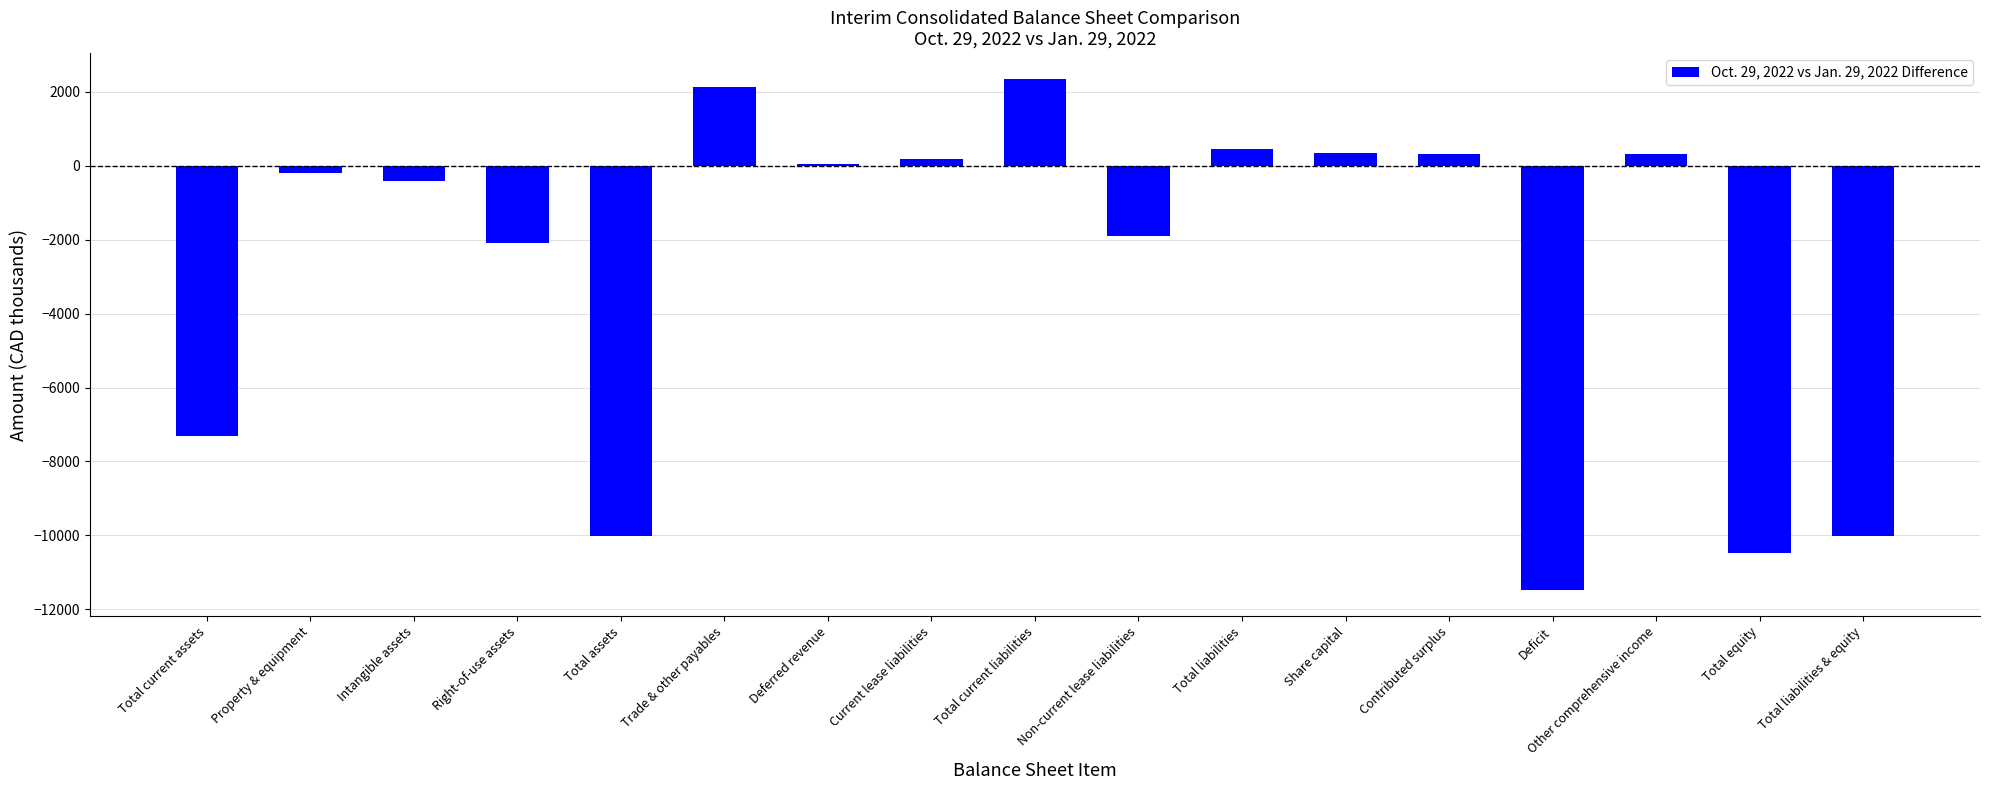

How many values exceed -199?

8